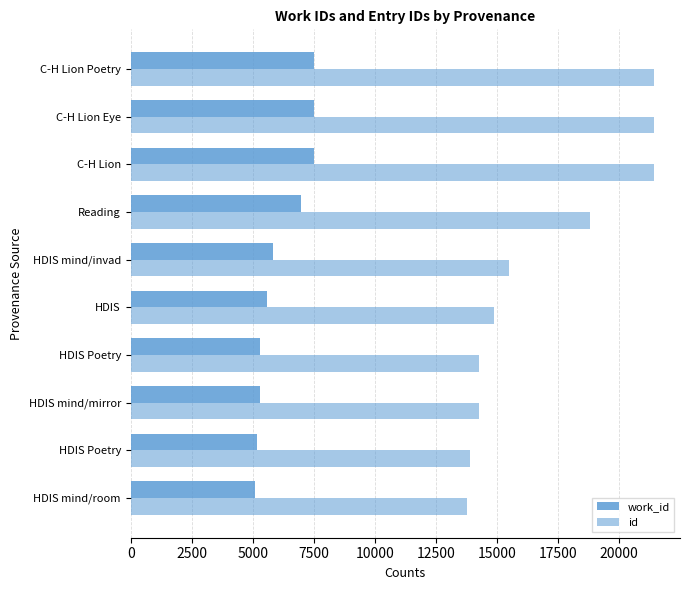

Count the number of data series in this chart.

2